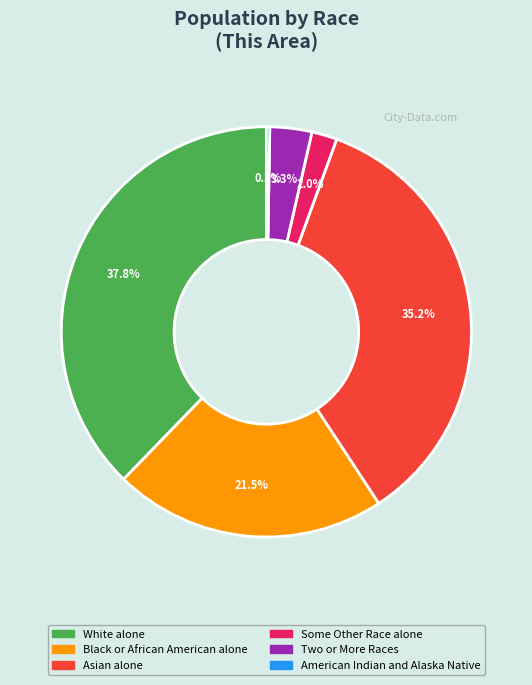

Is there any slice that represents more than half of the pie?

No